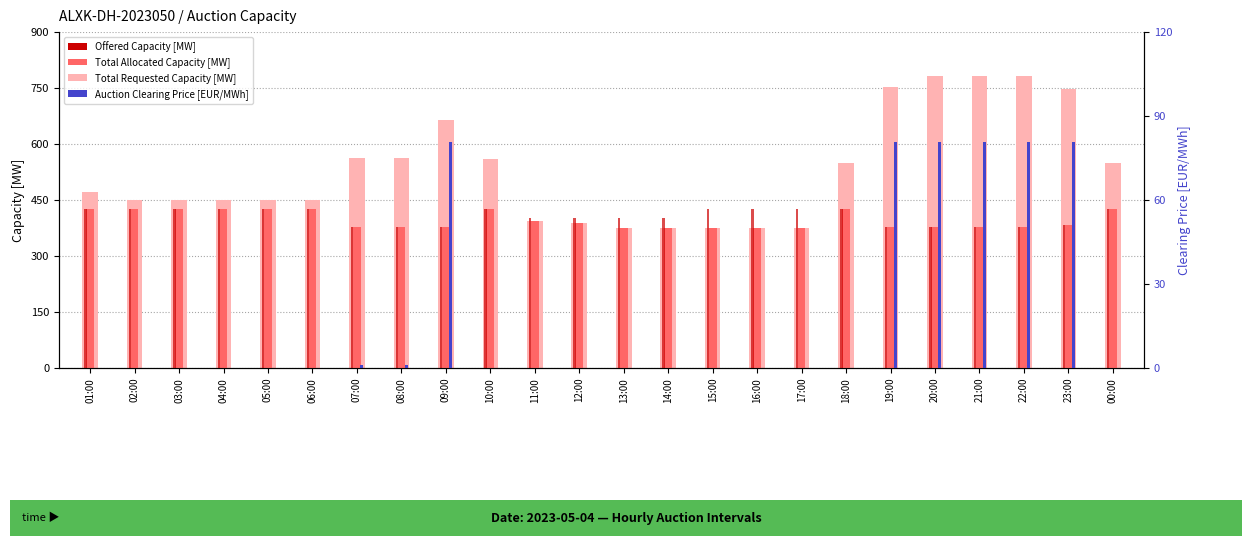

Is the value of Offered Capacity [MW] at 11:00 greater than the value of Auction Clearing Price [EUR/MWh] at 02:00?

Yes